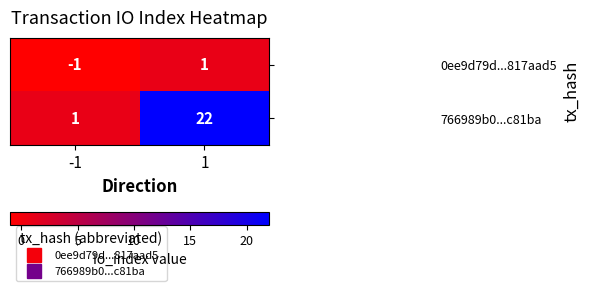

What is the sum of all 766989b0...c81ba values?

23